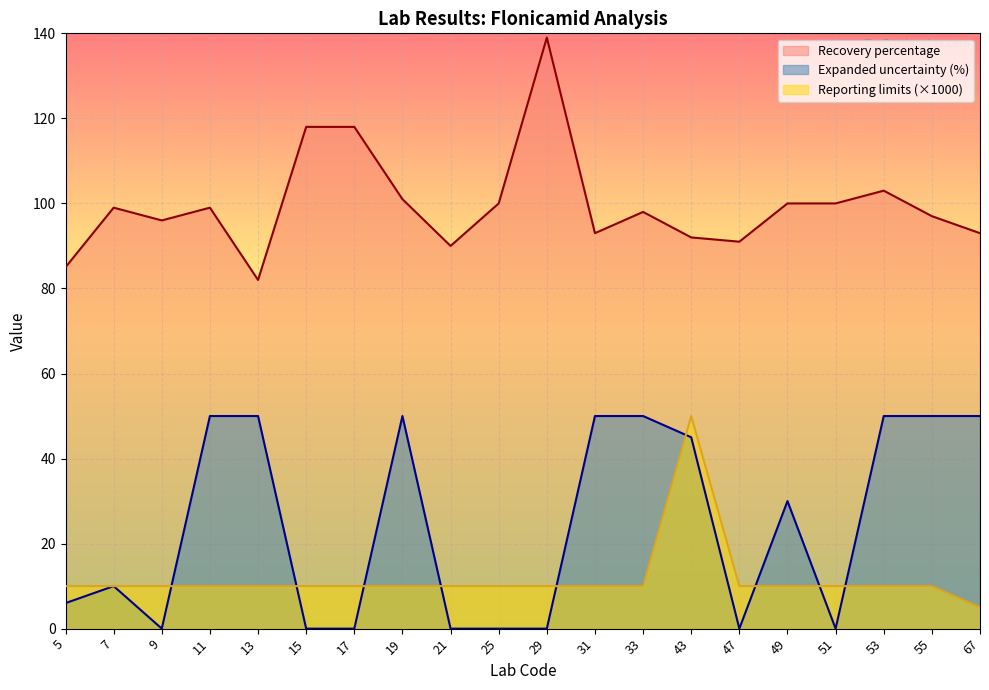

Which category has the highest value across all series?

29